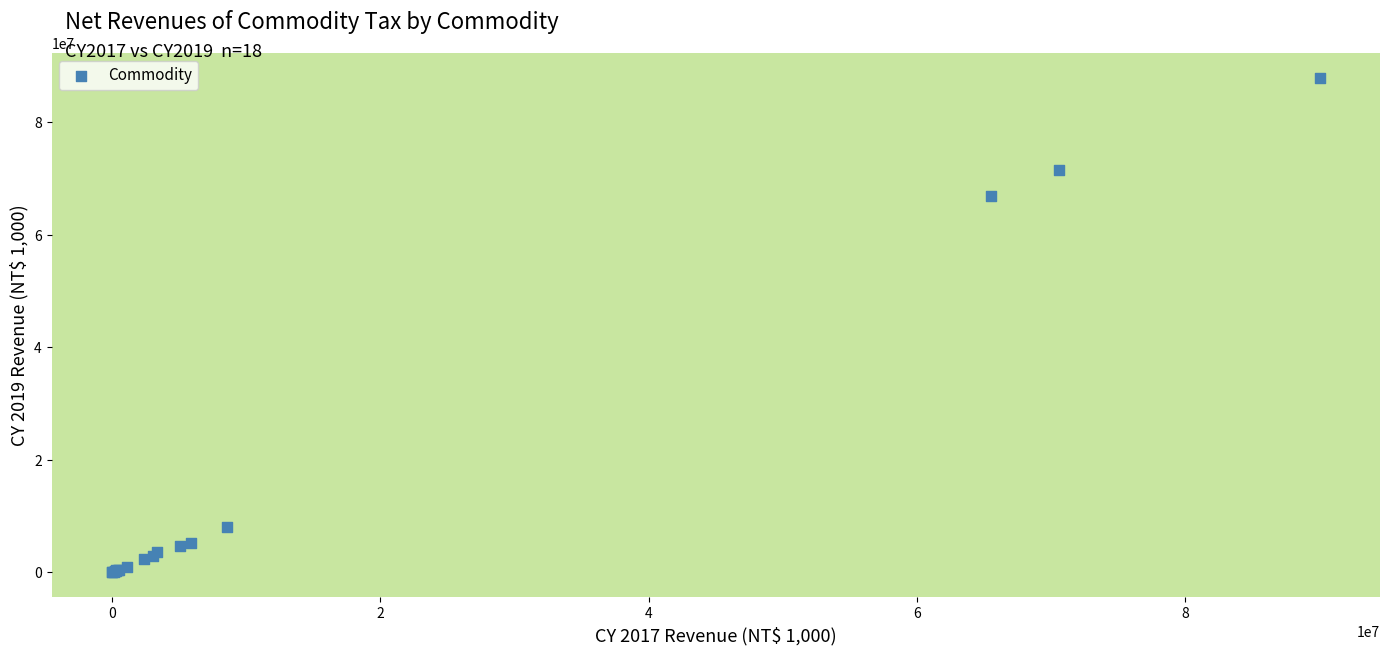

What Y value in the scatter plot is closest to 43935373?

66804390